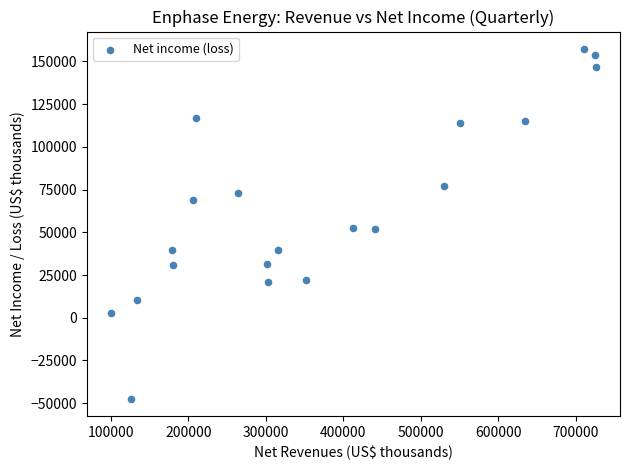

What is the range of X values (max minus min)?

625866